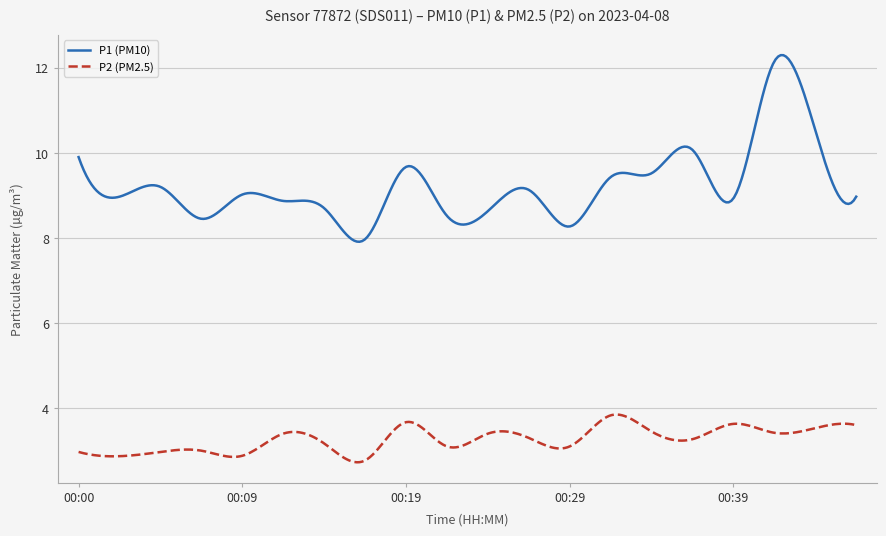

Which series has the largest total across all categories?

P1 (PM10)